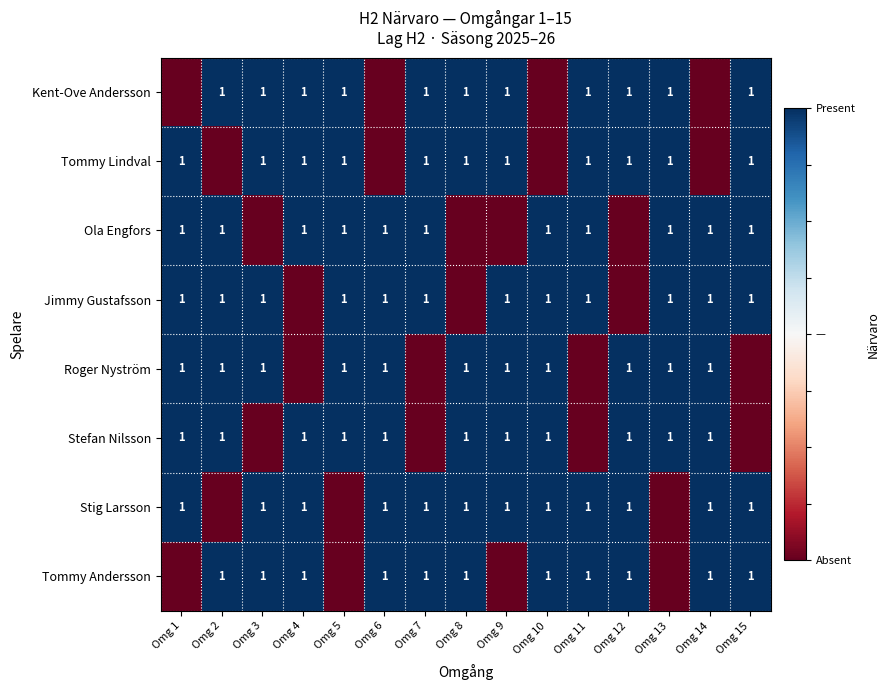

What is the total value across all series at Omg 12?

4